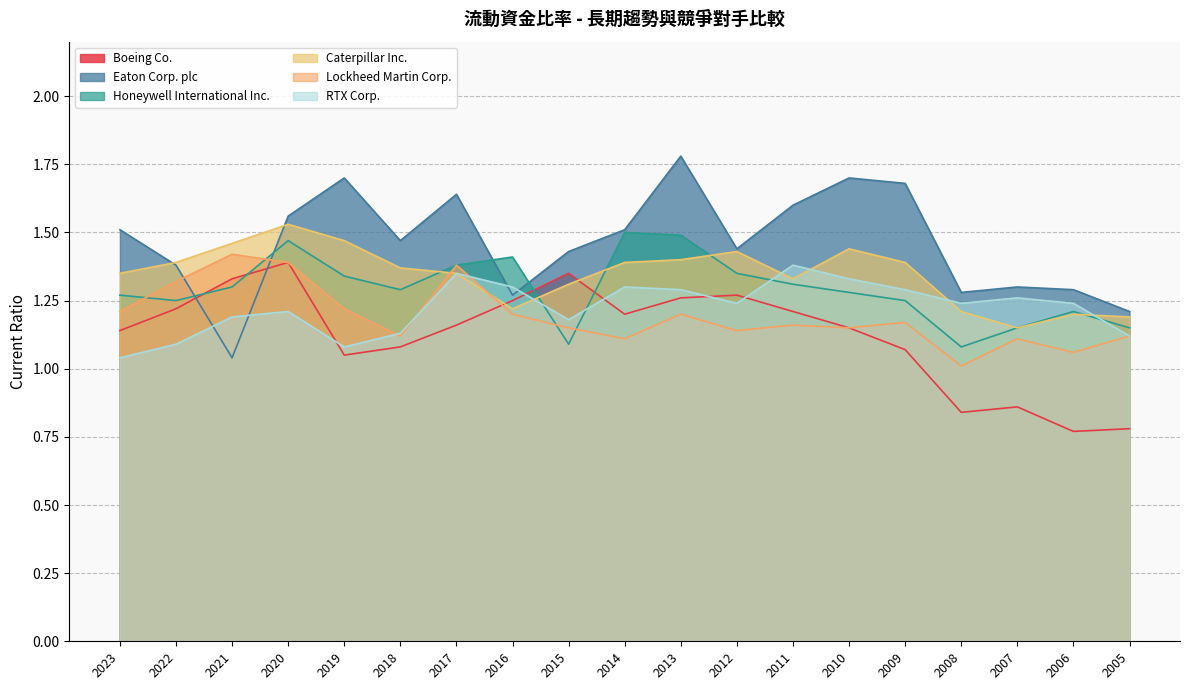

Which has a higher value, 2022 or 2008?

2022